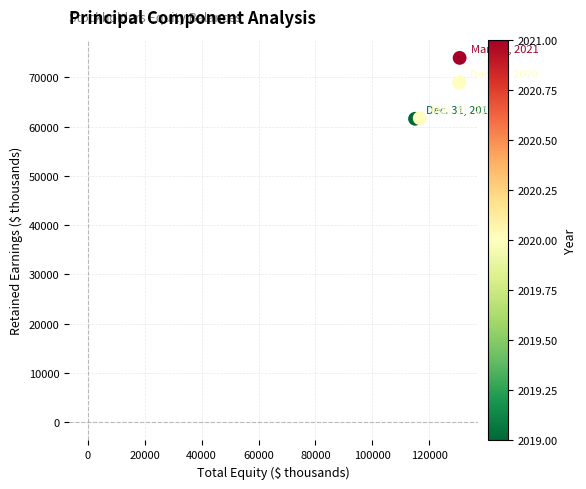

What Y value in the scatter plot is closest to 67768?

68935